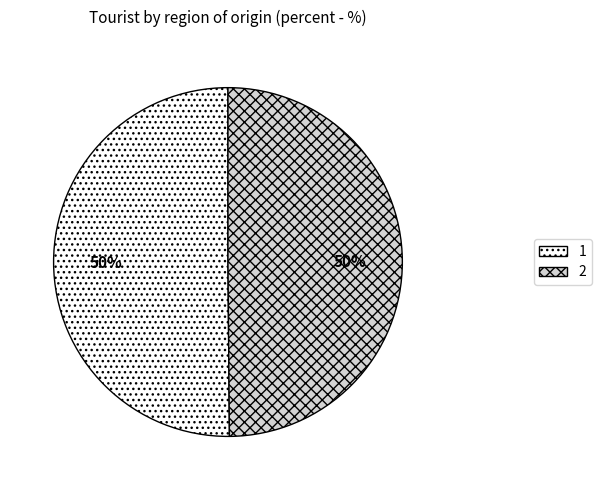

To the nearest percent, what portion does 2 represent?

50%